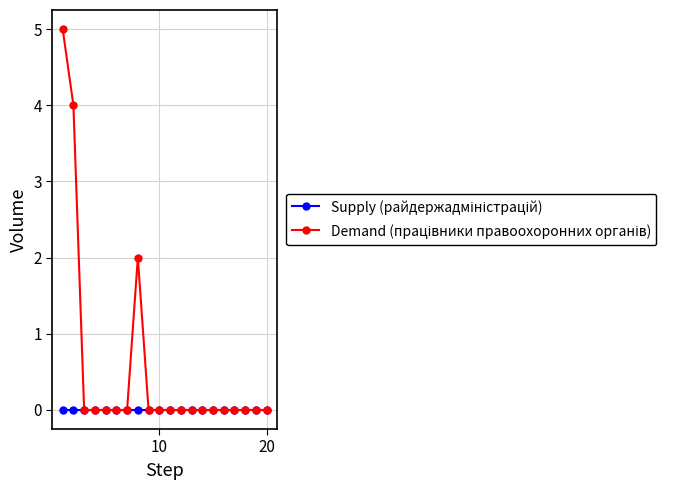

Count the number of categories in the chart.

20